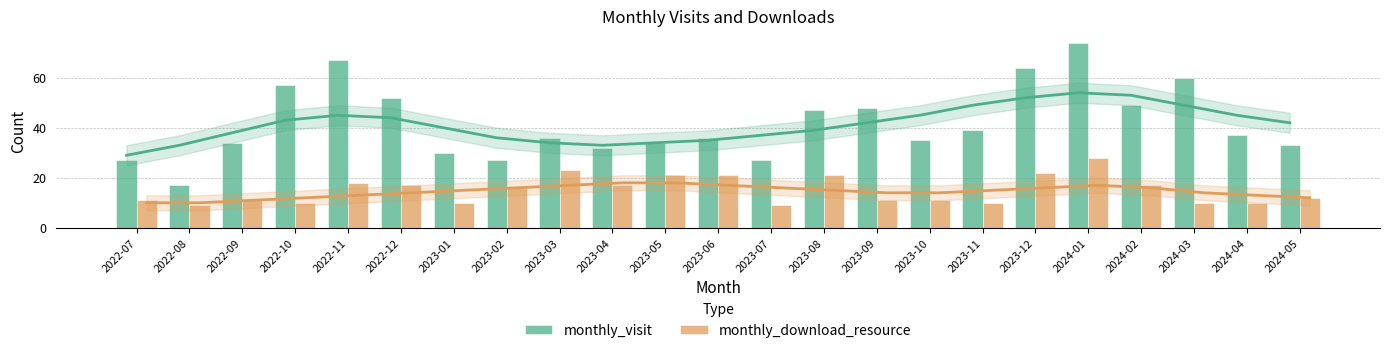

Is it true that monthly_download_resource equals 17 at 2023-04?

True